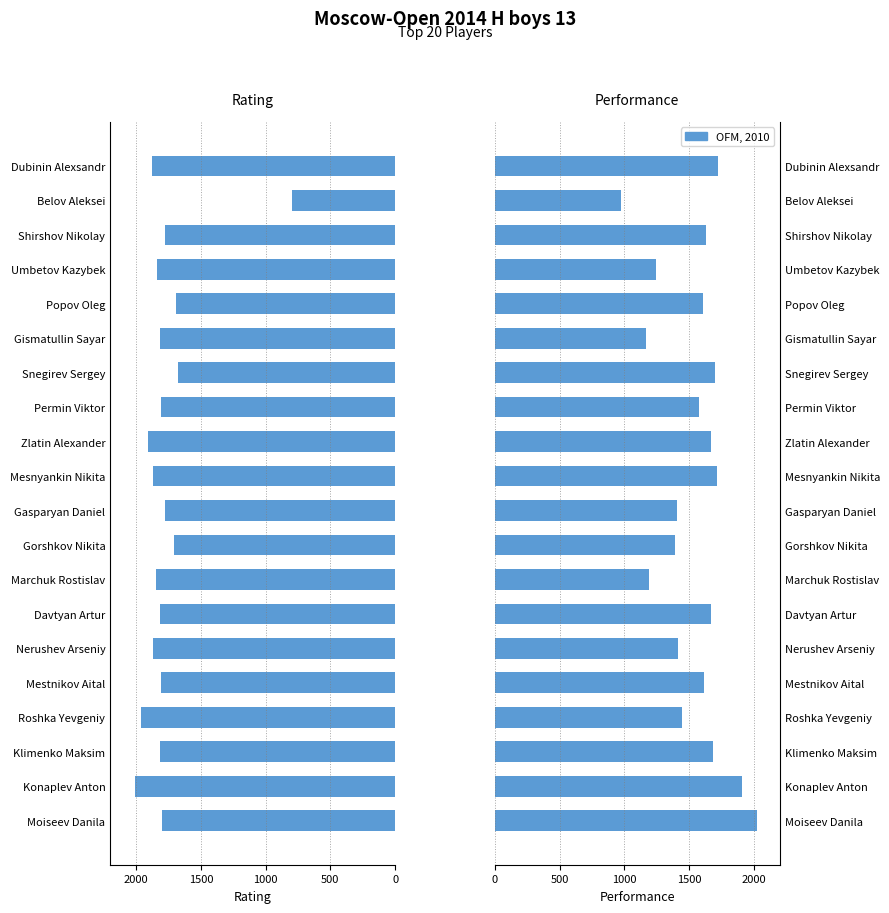

What is the difference between the highest and lowest values at Belov Aleksei?

171